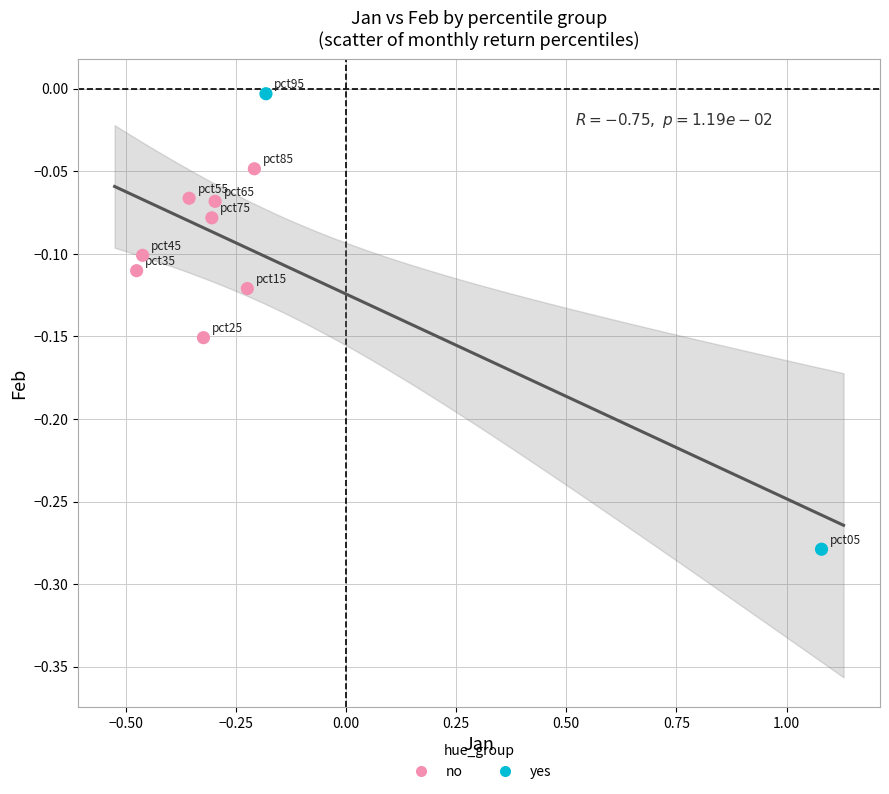

What are all the series names shown in the legend?

no, yes